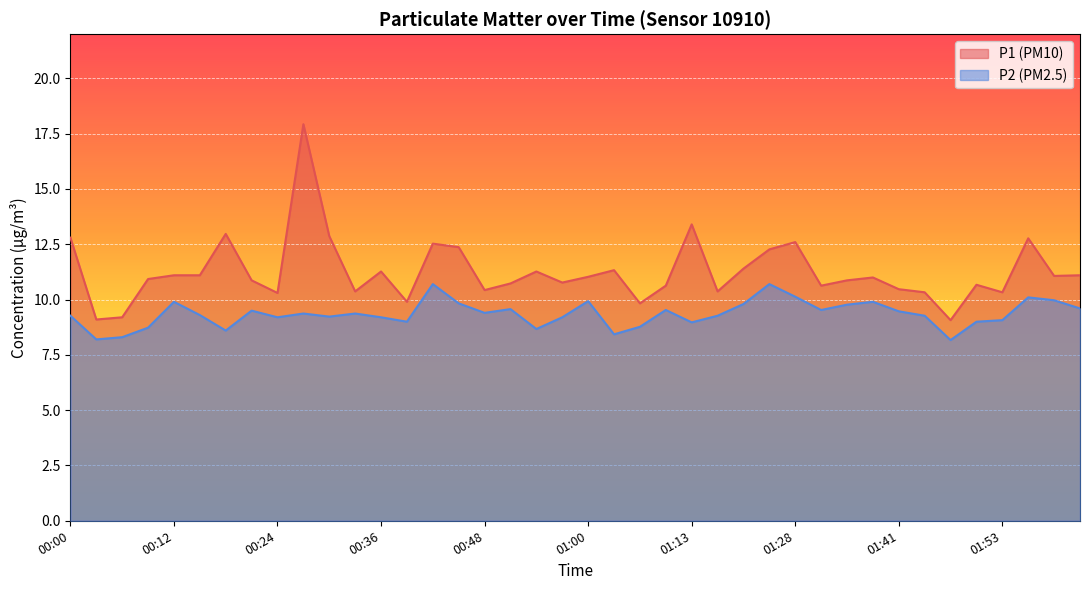

How many interior local valleys does the P2 series have?

11